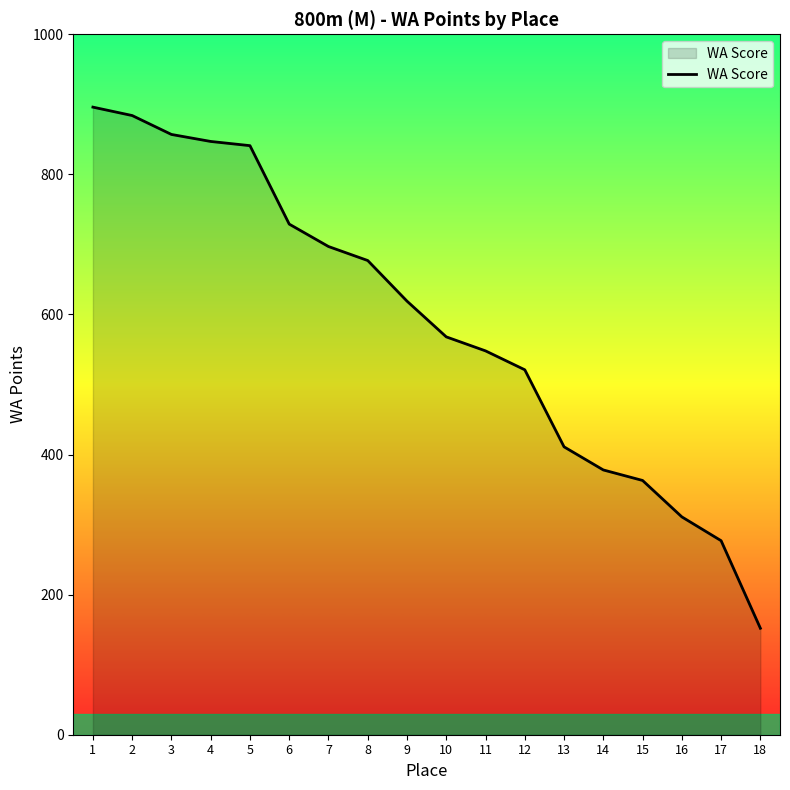

Which has a higher value, 3 or 6?

3